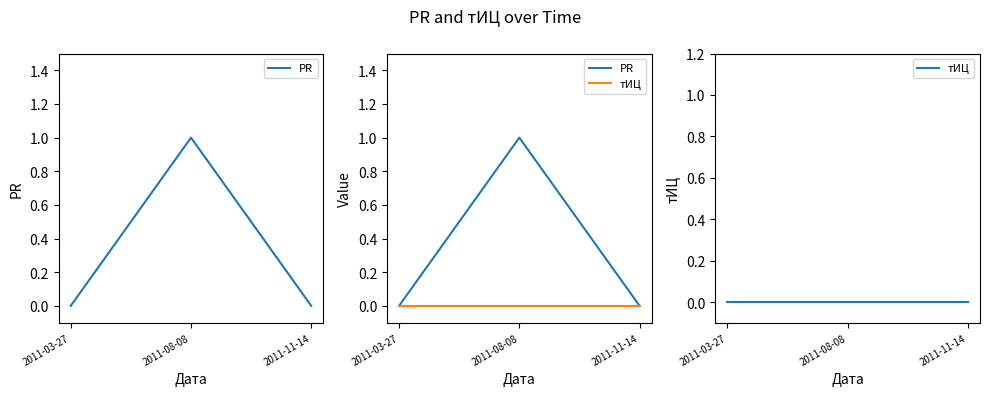

Does the chart display data point markers on the line(s)?

No